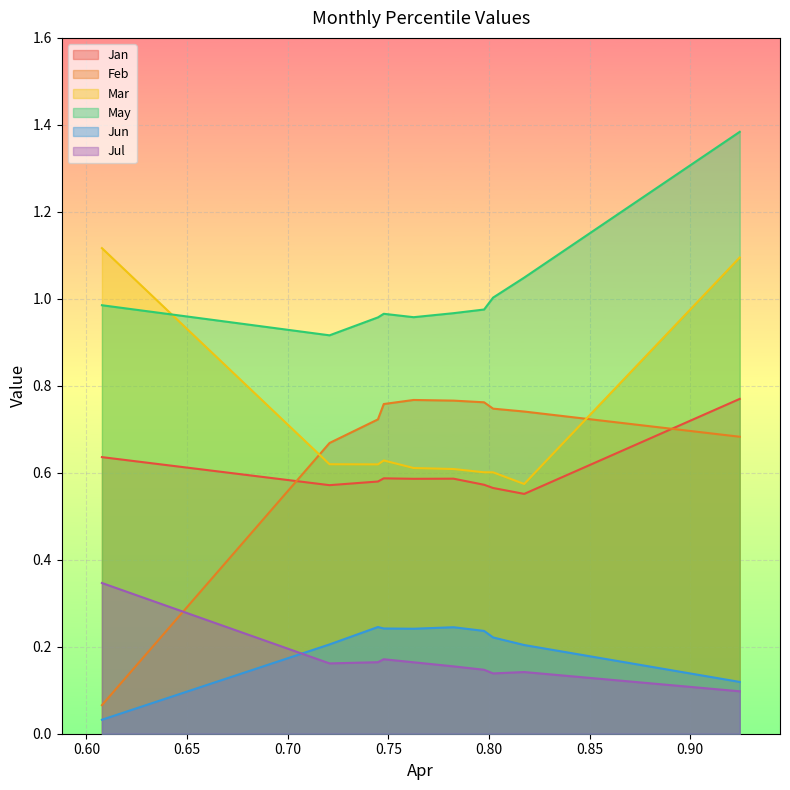

Which series has the widest spread of values?

Feb